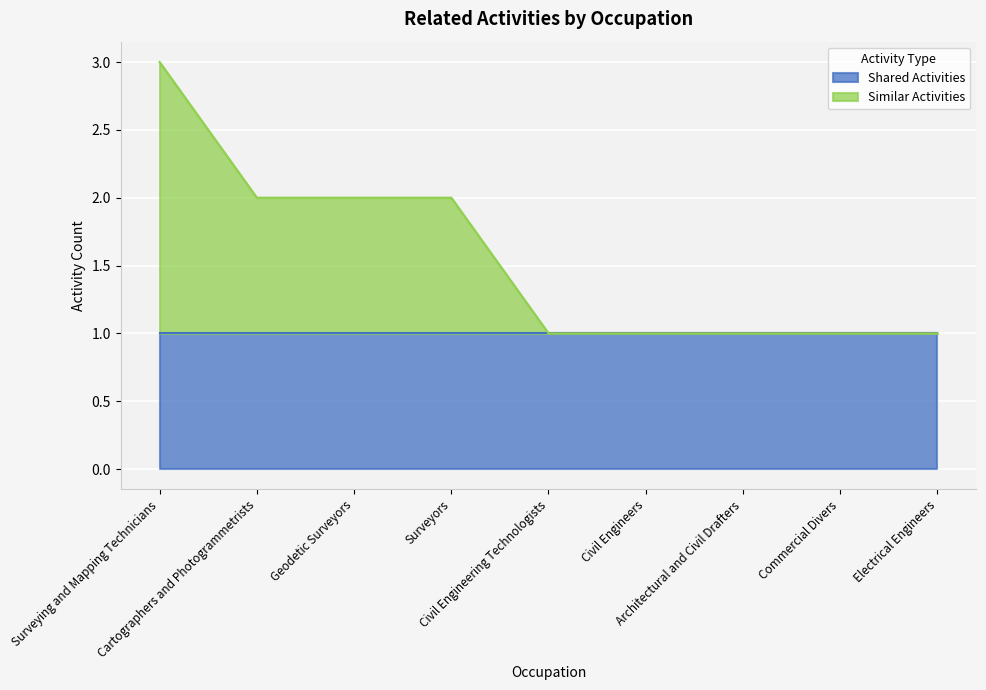

Which label corresponds to the smallest value in the chart?

Civil Engineering Technologists